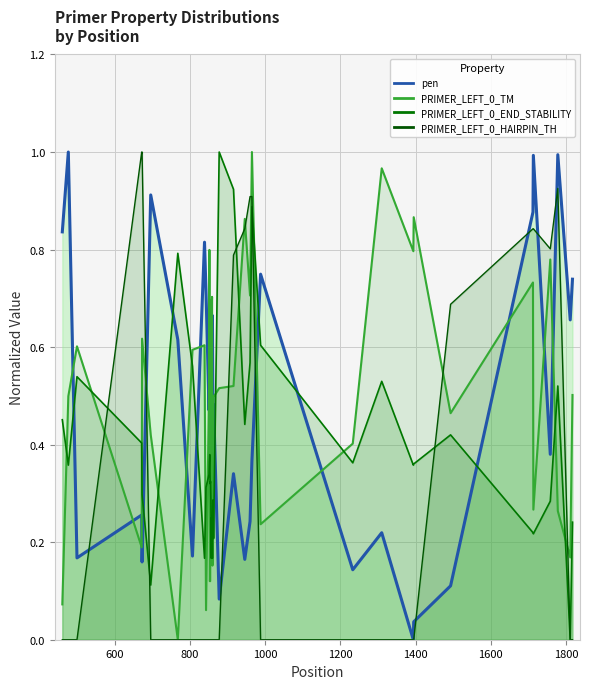

At which category does the chart reach its minimum across all series?

1394